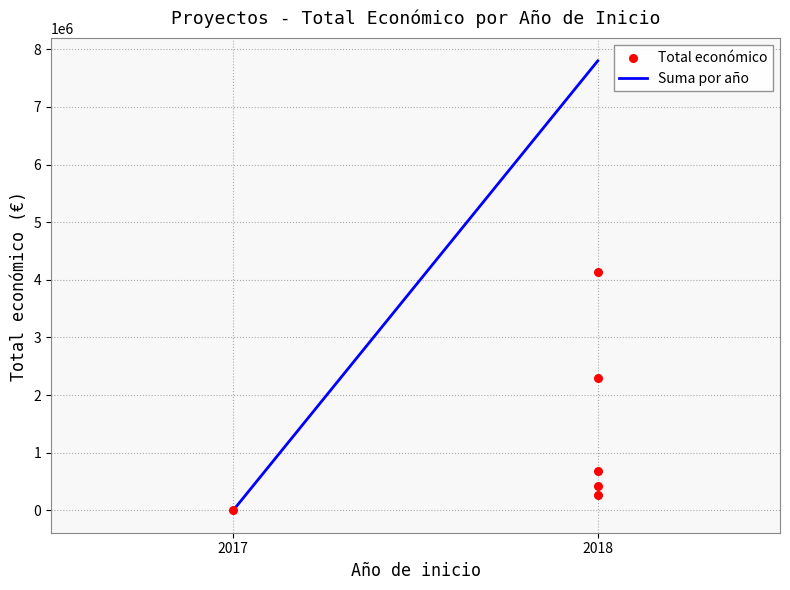

What is the average X value?

2018